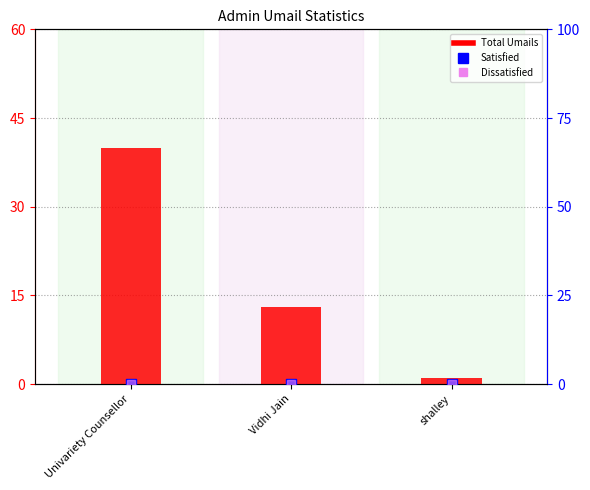

What is the spread (max minus min) of values at Univariety Counsellor?

40